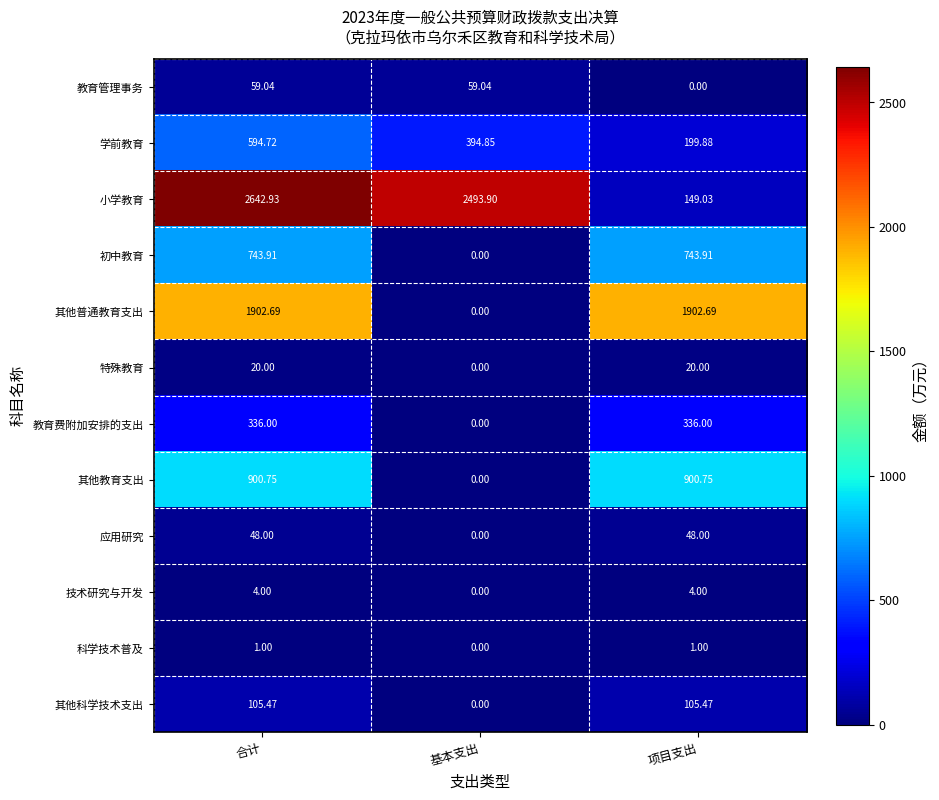

Which category has the highest value across all series?

合计